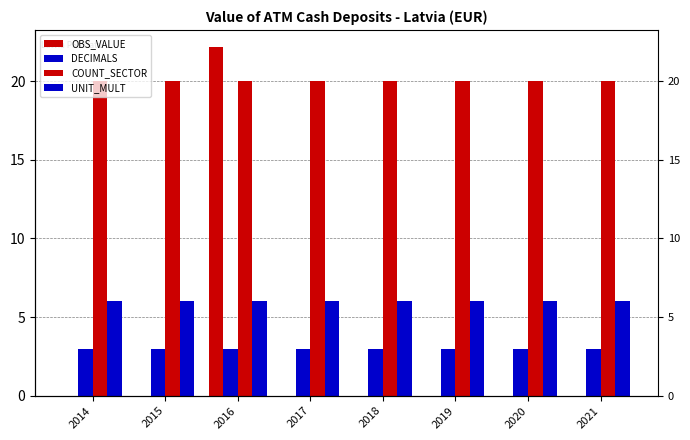

At which category is the sum across all series the highest?

2016